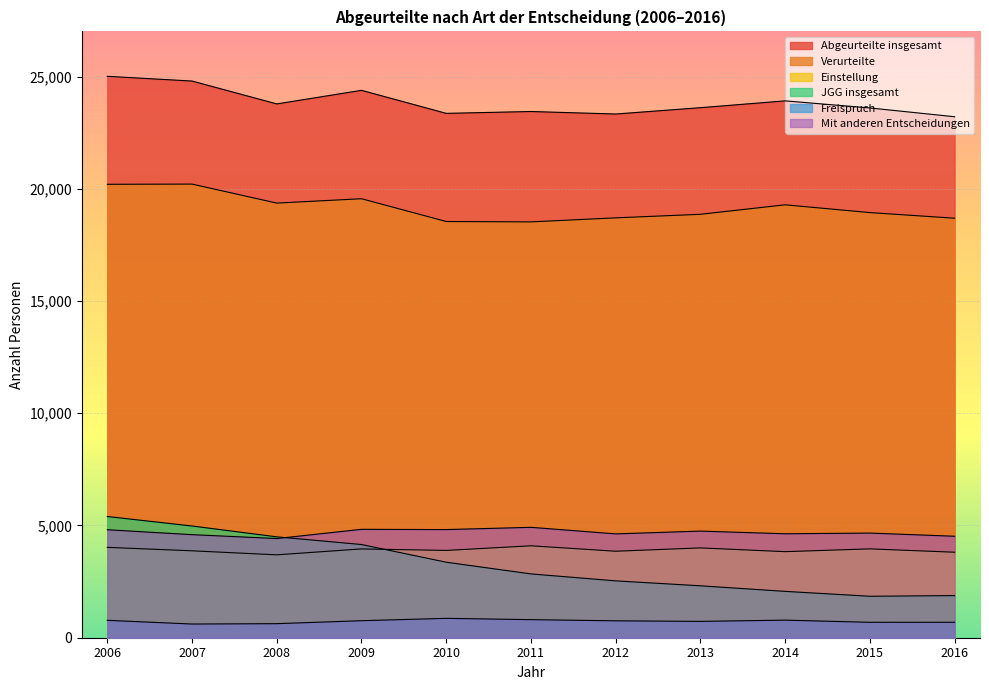

Which series has the largest total across all categories?

Abgeurteilte insgesamt